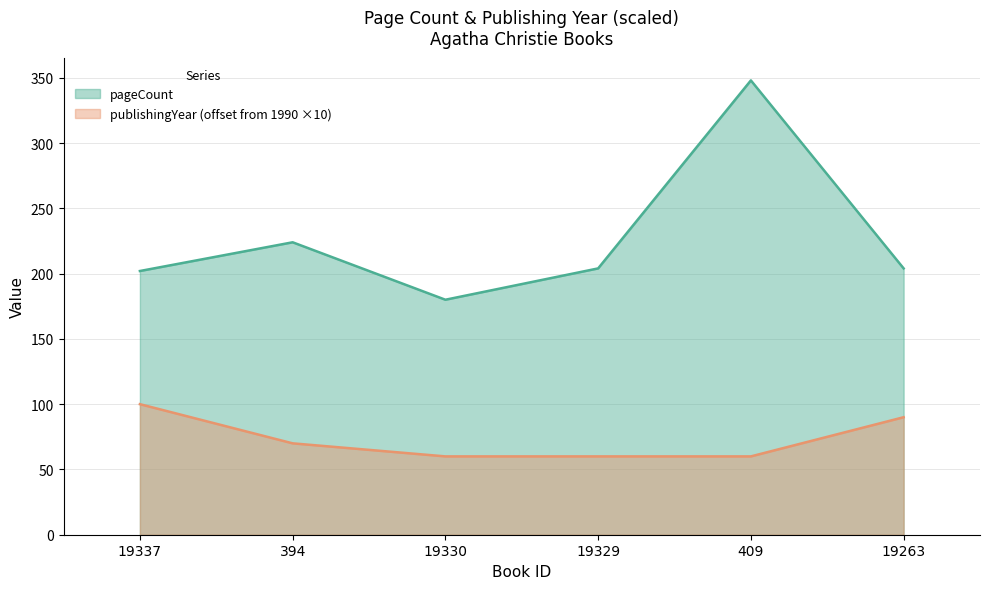

What is the maximum value for pageCount?

348